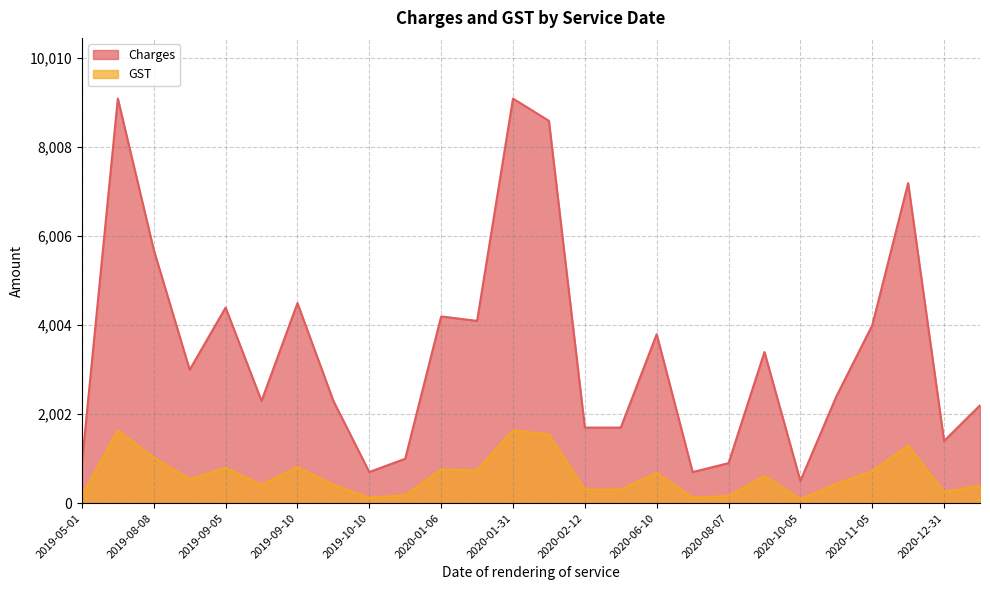

Read the Charges value at 2020-01-06.

4200